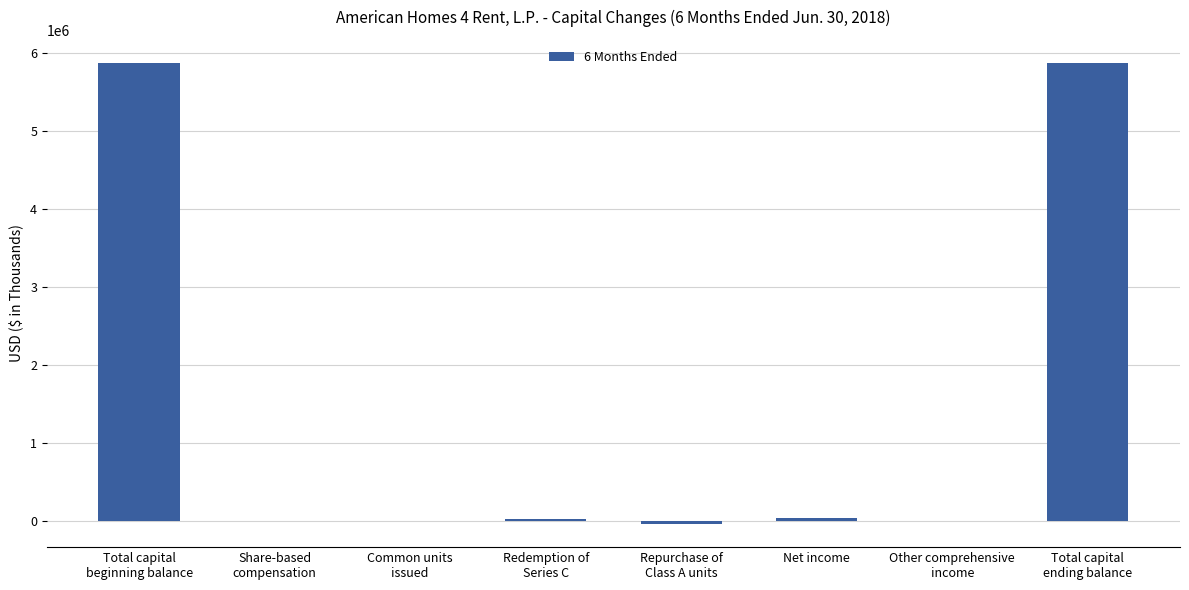

What is the greatest value displayed?

5875824